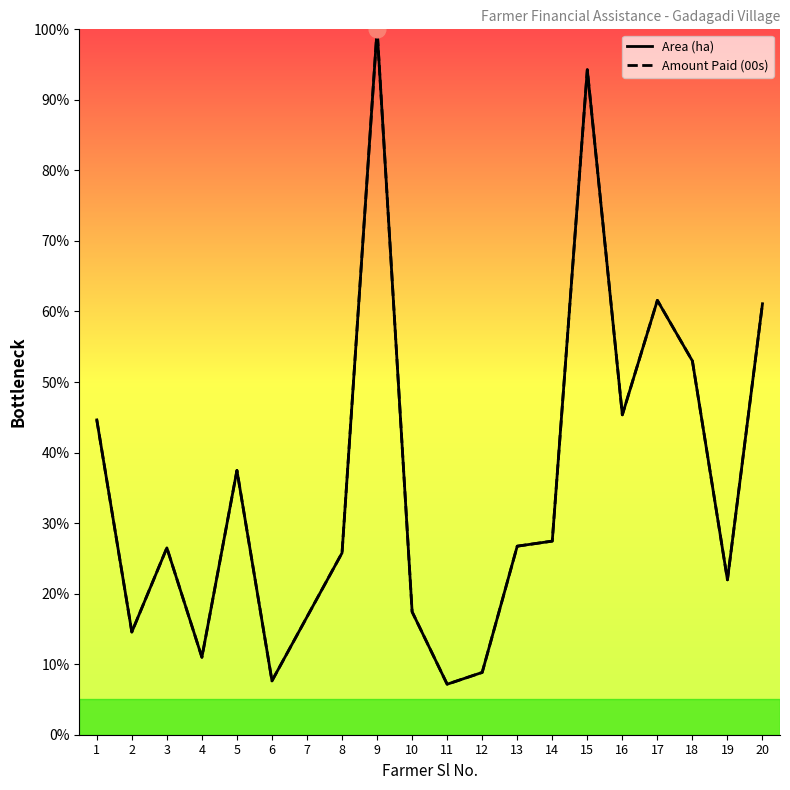

Is this an area chart (filled region under the line)?

No